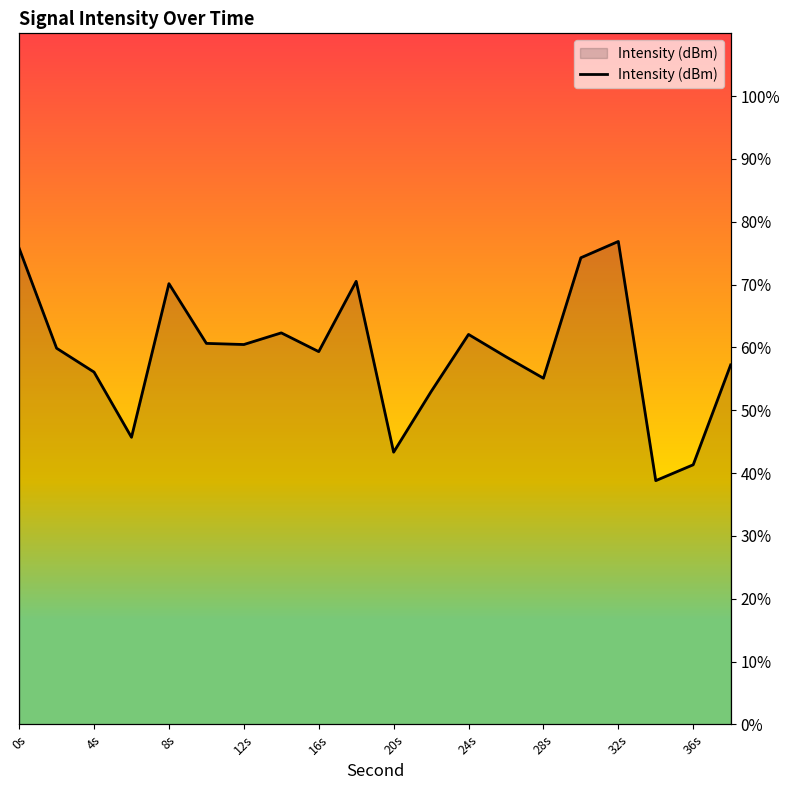

The value at 20s is 43.3. True or false?

True